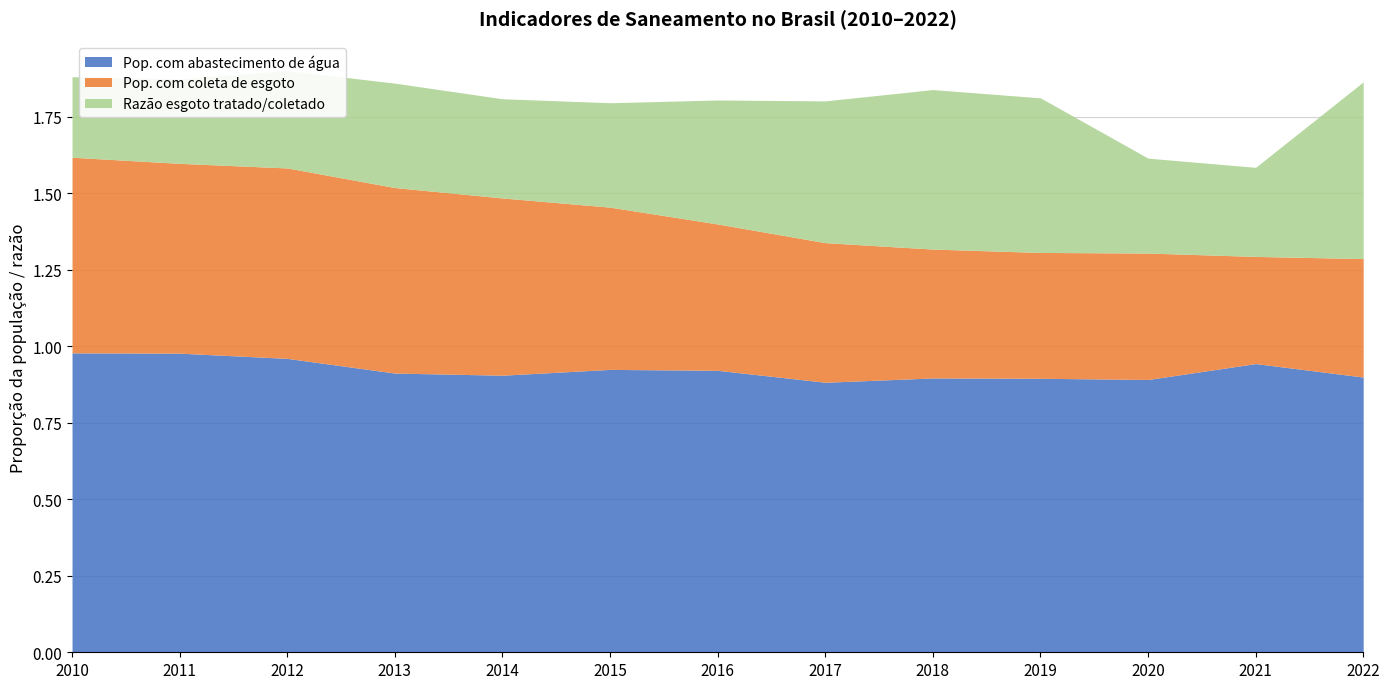

Reading left to right, list all the values displayed in this chart.

Pop. com abastecimento de água: 1.0	1.0	1.0	0.9	0.9	0.9	0.9	0.9	0.9	0.9	0.9	0.9	0.9
Pop. com coleta de esgoto: 0.6	0.6	0.6	0.6	0.6	0.5	0.5	0.5	0.4	0.4	0.4	0.3	0.4
Razão esgoto tratado/coletado: 0.3	0.3	0.3	0.3	0.3	0.3	0.4	0.5	0.5	0.5	0.3	0.3	0.6